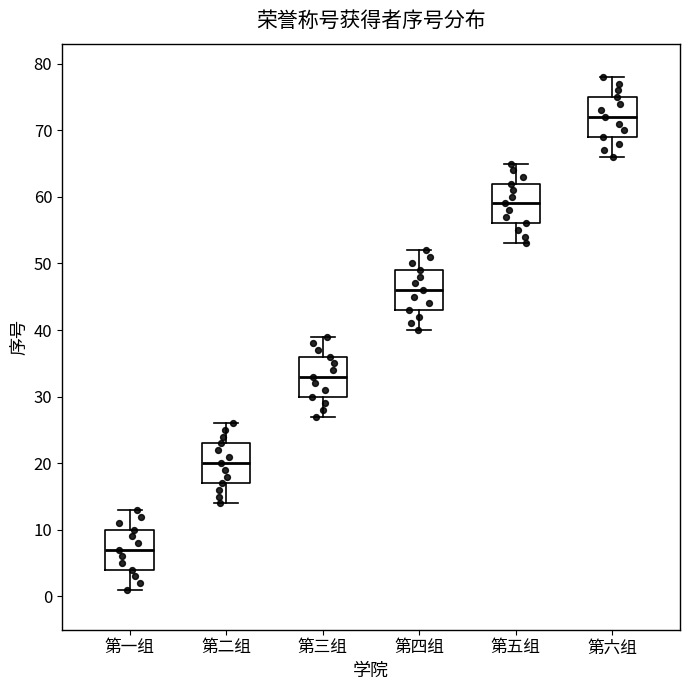

Reading left to right, transcribe this box plot: for each box, give where its median line is, the range the box spans, and where its two whiskers end, as read against the y-axis. The values are not printed on the chart, so give them approximately, as read against the axis.

第一组: median 7, box 4 to 10, whiskers 1 to 13
第二组: median 20, box 17 to 23, whiskers 14 to 26
第三组: median 33, box 30 to 36, whiskers 27 to 39
第四组: median 46, box 43 to 49, whiskers 40 to 52
第五组: median 59, box 56 to 62, whiskers 53 to 65
第六组: median 72, box 69 to 75, whiskers 66 to 78